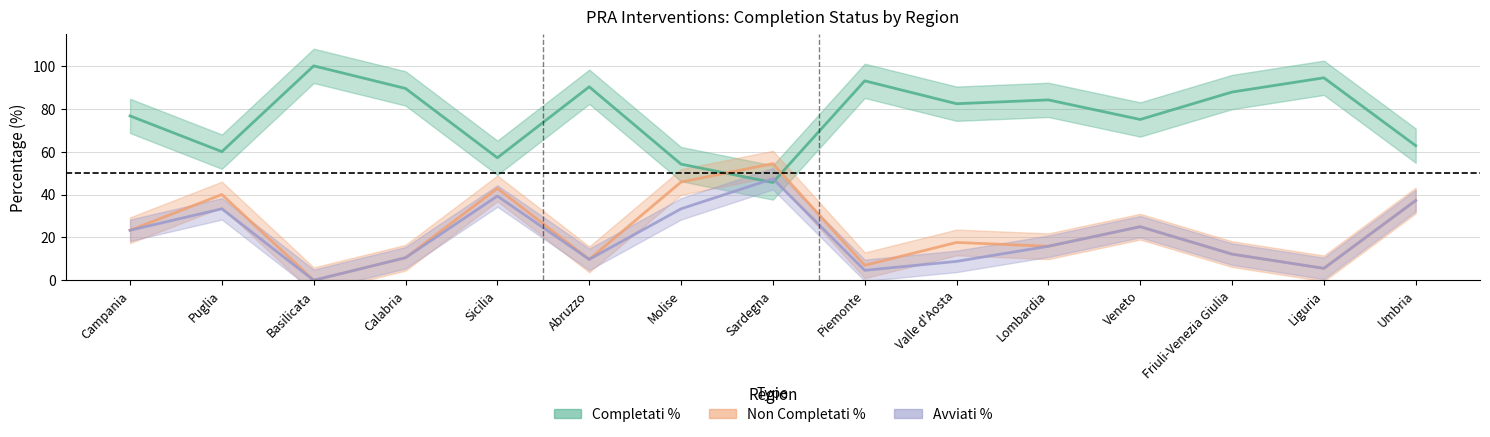

How many values in Avviati % are above zero?

14